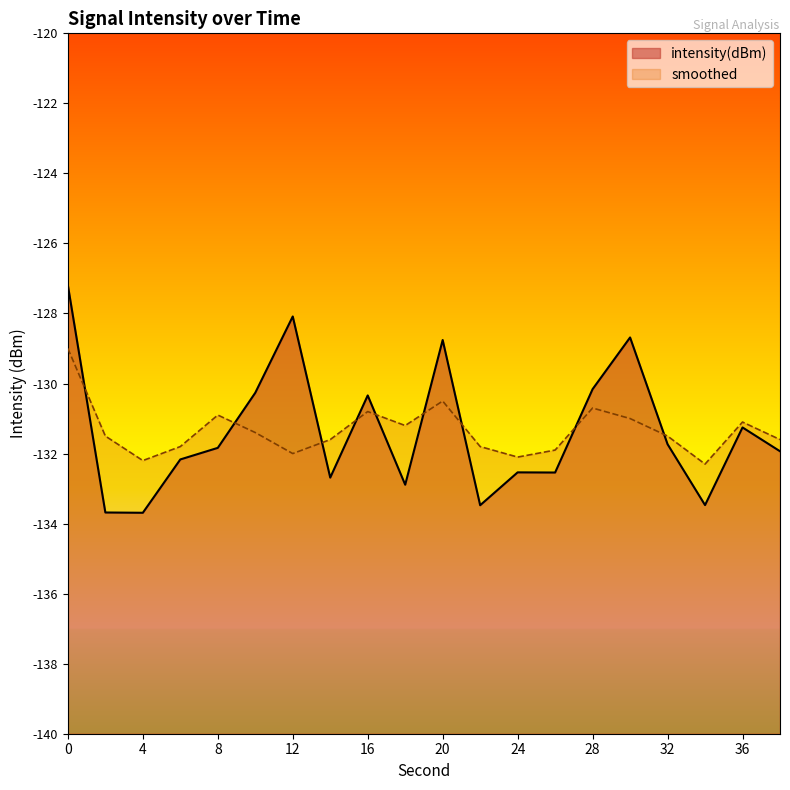

Reading left to right, transcribe all the data shown in this chart.

intensity(dBm): 0=-127.2	2=-133.7	4=-133.7	6=-132.2	8=-131.8	10=-130.3	12=-128.1	14=-132.7	16=-130.3	18=-132.9	20=-128.8	22=-133.5	24=-132.5	26=-132.5	28=-130.2	30=-128.7	32=-131.7	34=-133.5	36=-131.3	38=-131.9
smoothed: 0=-129.0	2=-131.5	4=-132.2	6=-131.8	8=-130.9	10=-131.4	12=-132.0	14=-131.6	16=-130.8	18=-131.2	20=-130.5	22=-131.8	24=-132.1	26=-131.9	28=-130.7	30=-131.0	32=-131.5	34=-132.3	36=-131.1	38=-131.6